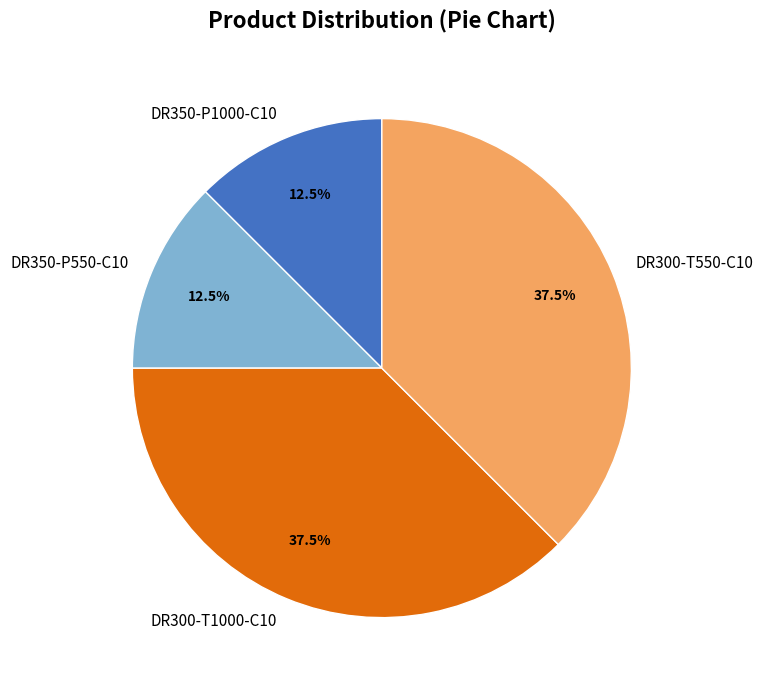

Does any single category account for the majority?

No